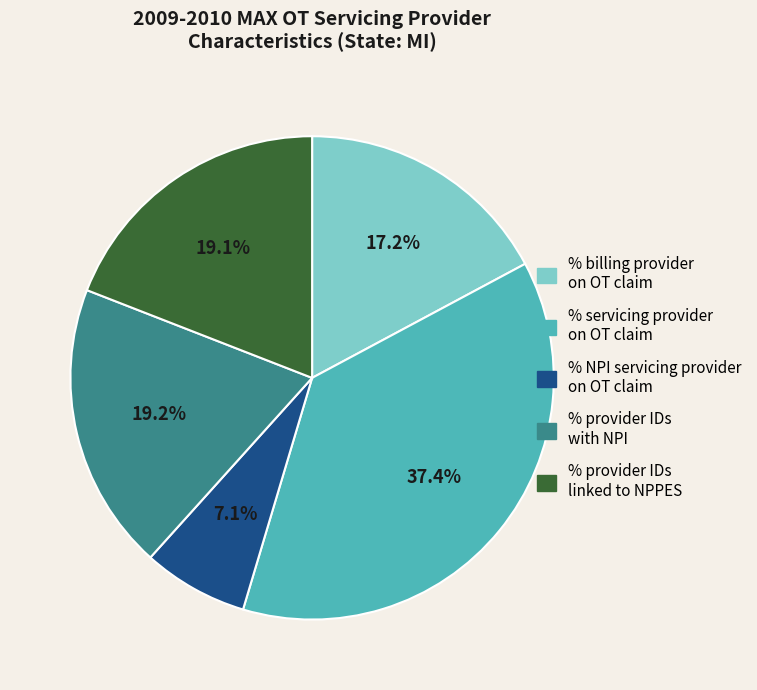

What is the largest slice in the pie chart?

% servicing provider on OT claim